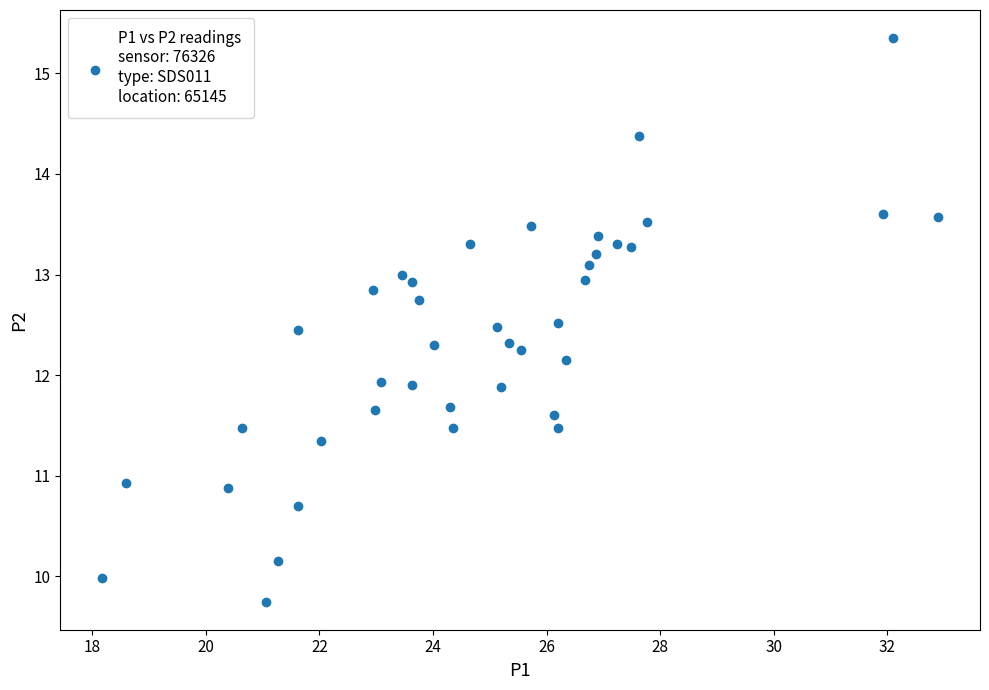

What is the range of X values (max minus min)?

14.7